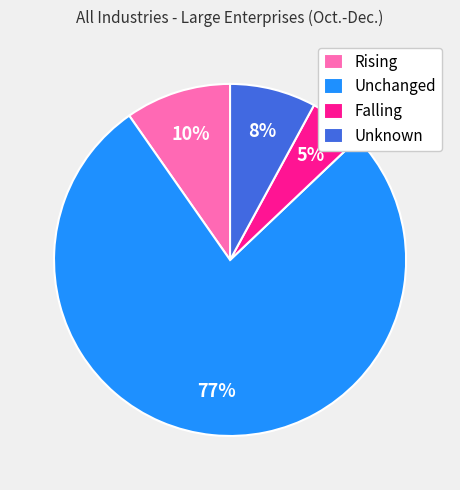

Count the number of slices in the pie.

4